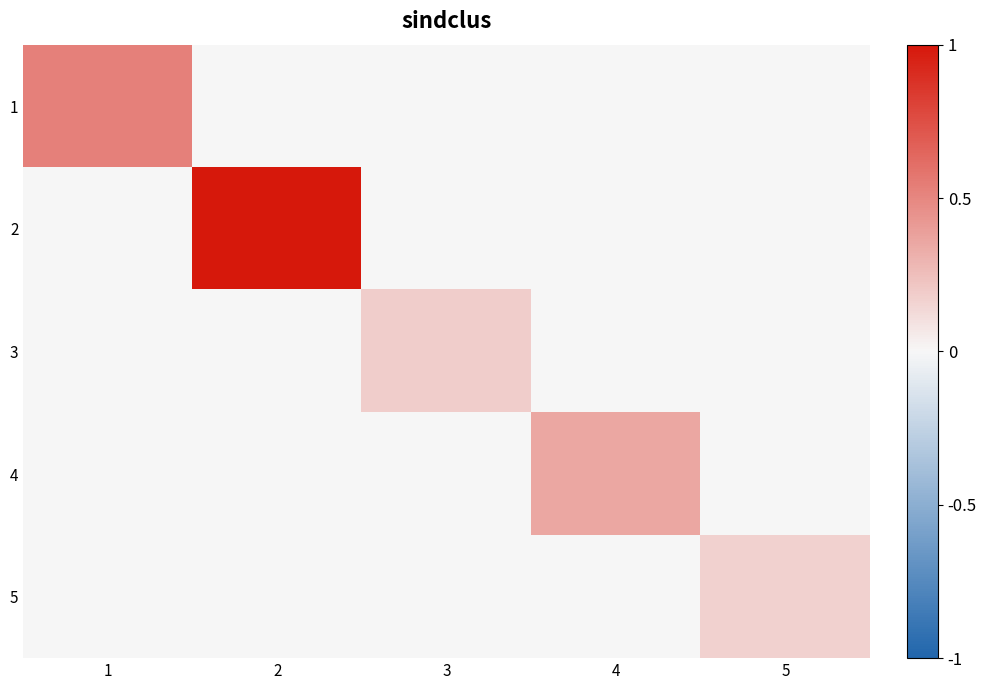

Rank the series at 3 from lowest to highest value.

1, 2, 4, 5, 3